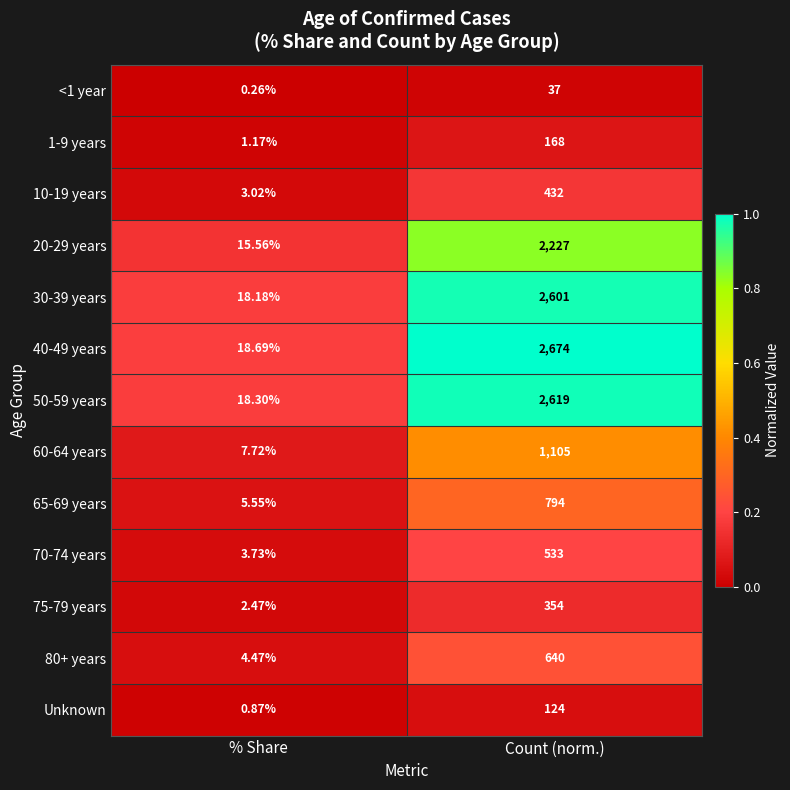

Which label corresponds to the smallest value in the chart?

% Share